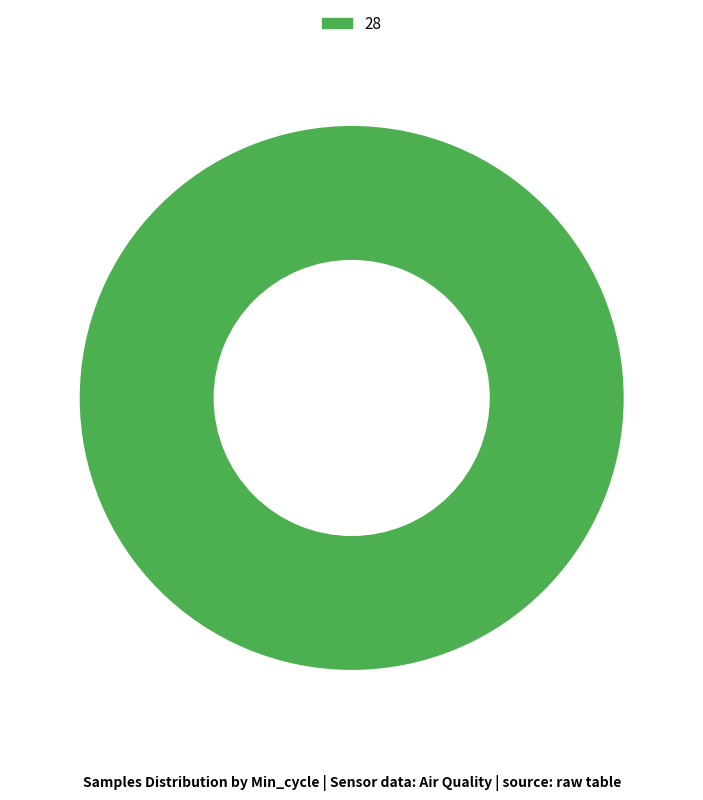

The 28 slice represents 92% of the pie. True or false?

False